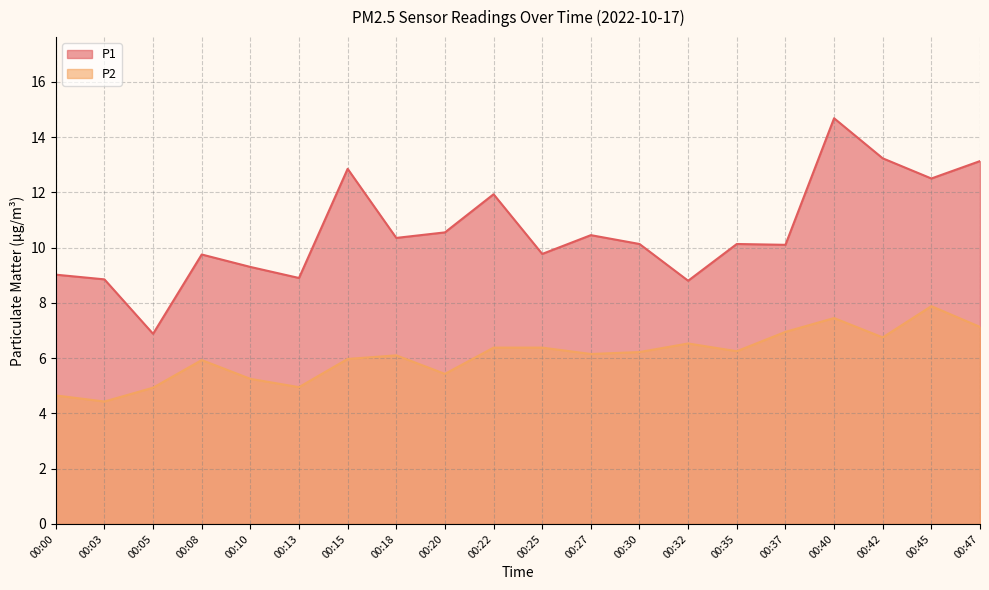

What is the approximate value of P2 at 00:22?

6.4